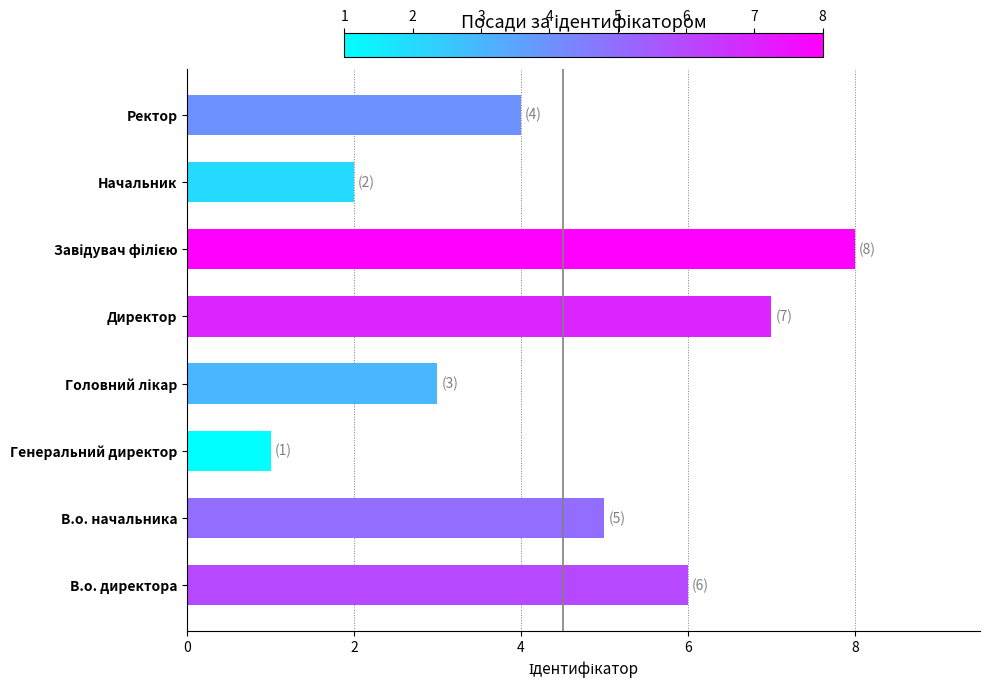

How many categories are shown in the chart?

8